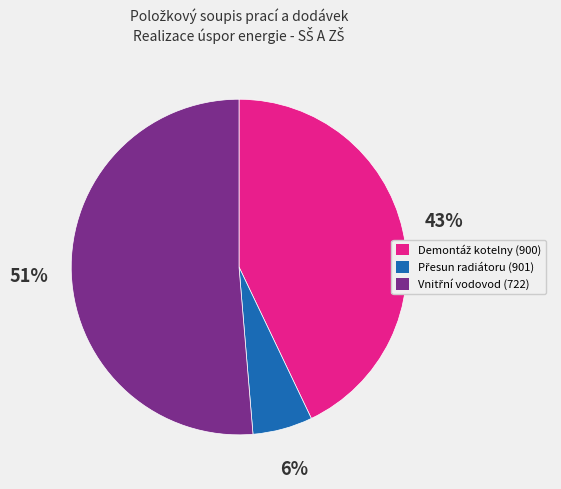

Is there a majority slice in this chart?

Yes